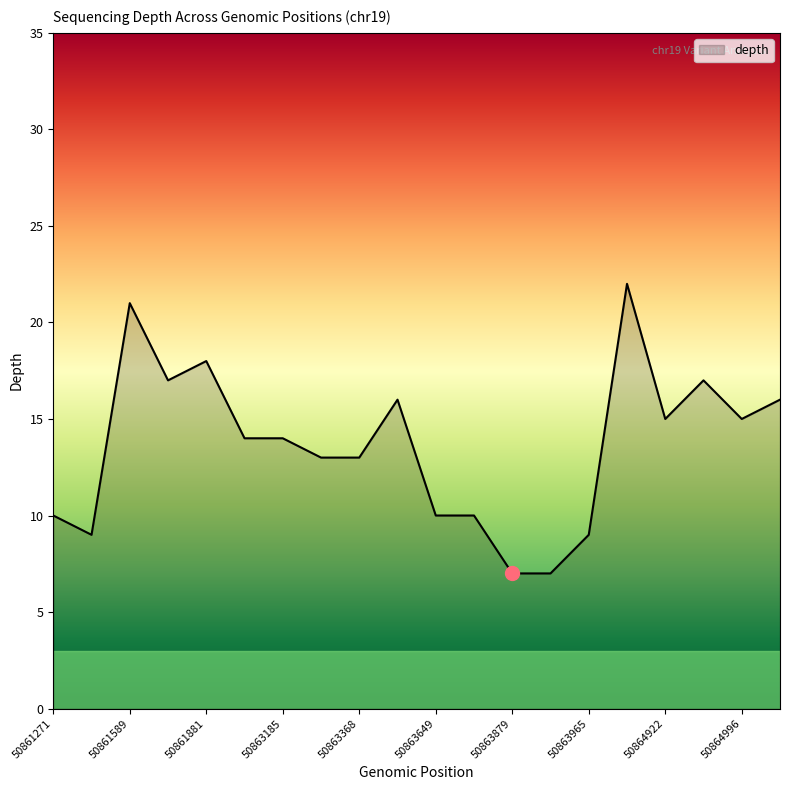

What is the maximum value shown in the chart?

22